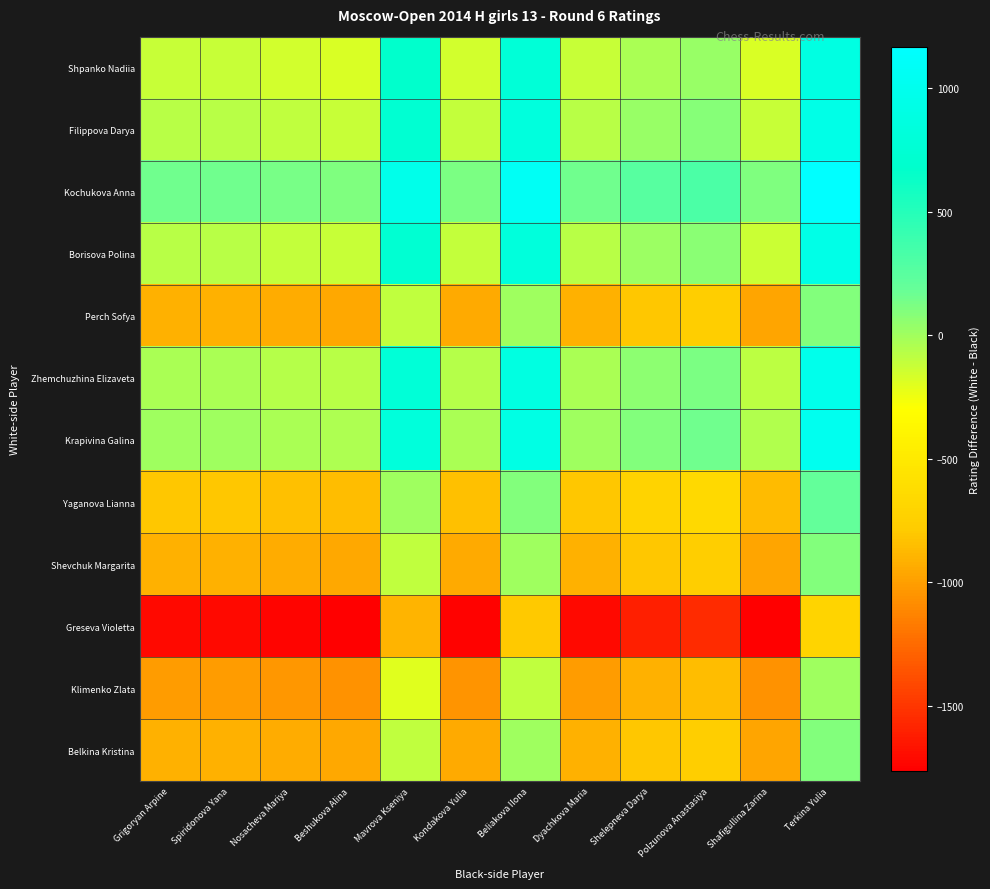

At which category is the sum across all series the highest?

Terkina Yulia